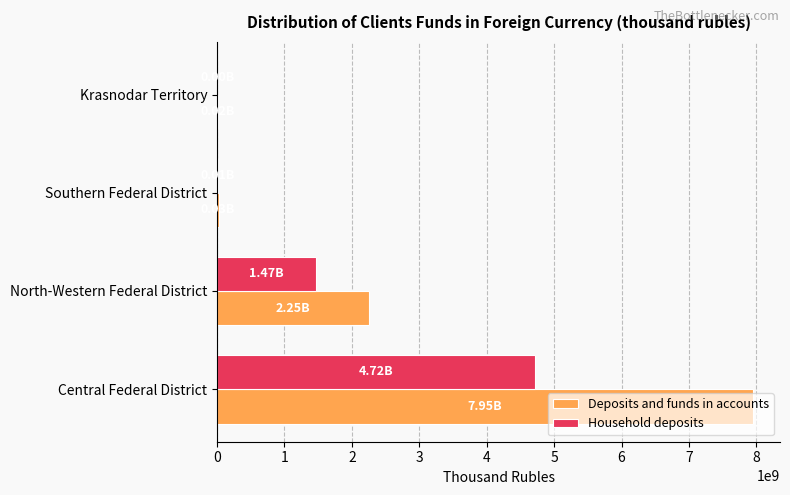

Between Central Federal District and Krasnodar Territory, which series saw the biggest shift?

Deposits and funds in accounts